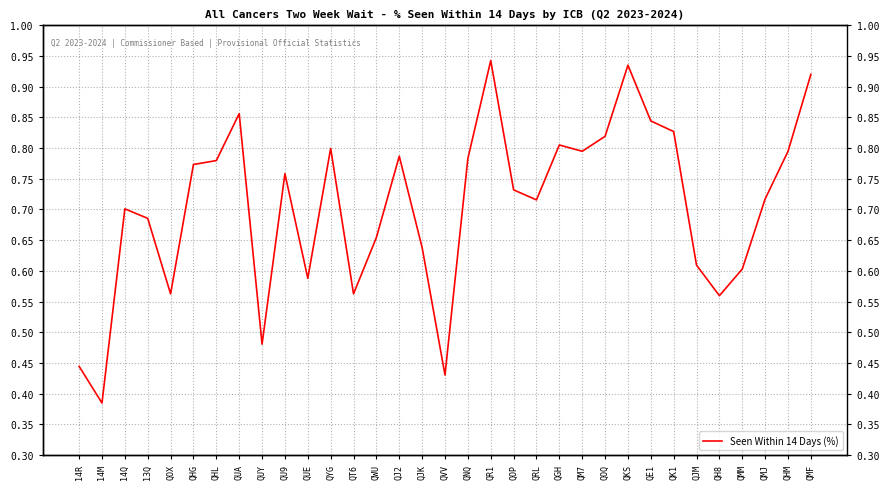

What is the greatest value displayed?

0.9